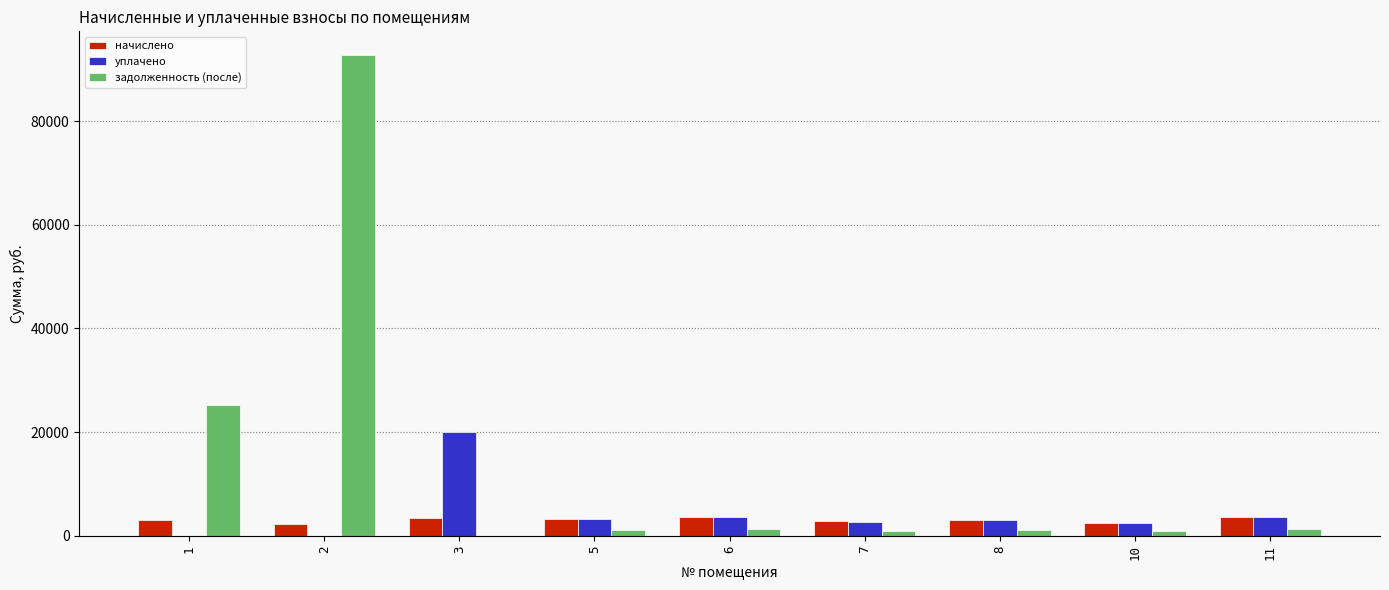

At which label does начислено first exceed 3100?

1